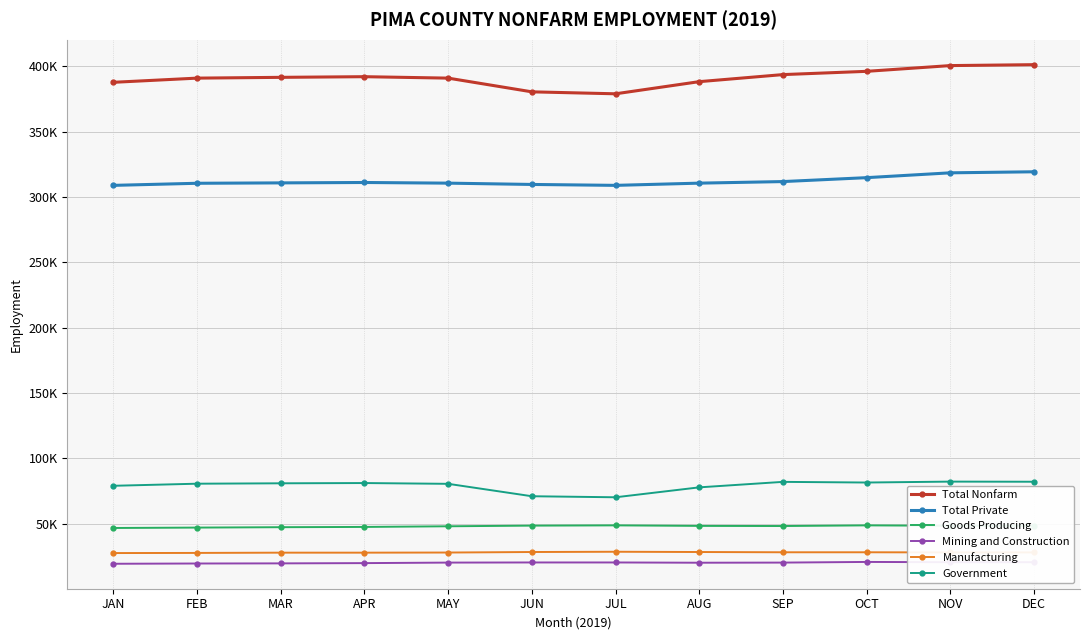

True or false: Total Nonfarm and Goods Producing cross at least once.

False